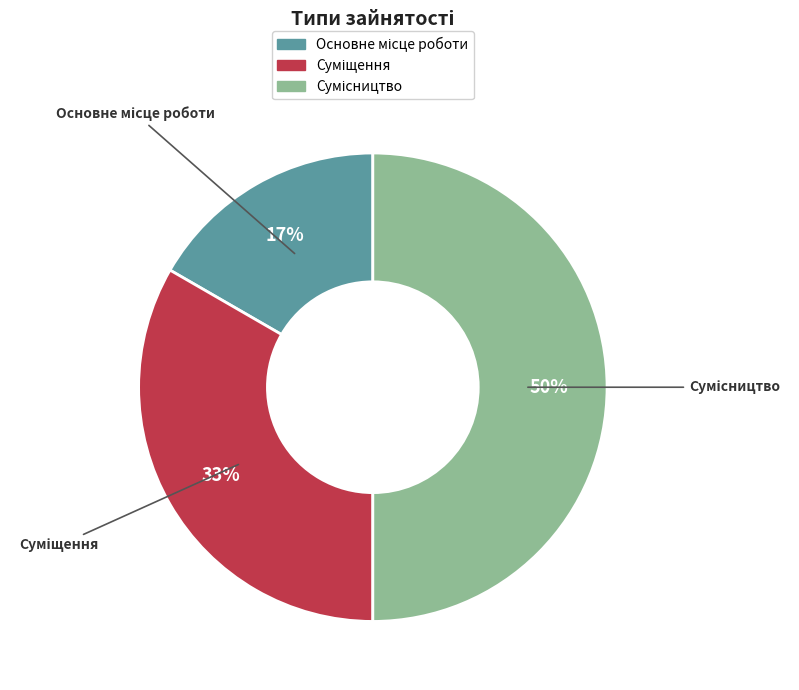

To the nearest percent, what is the difference between the largest and smallest slice percentages?

33%